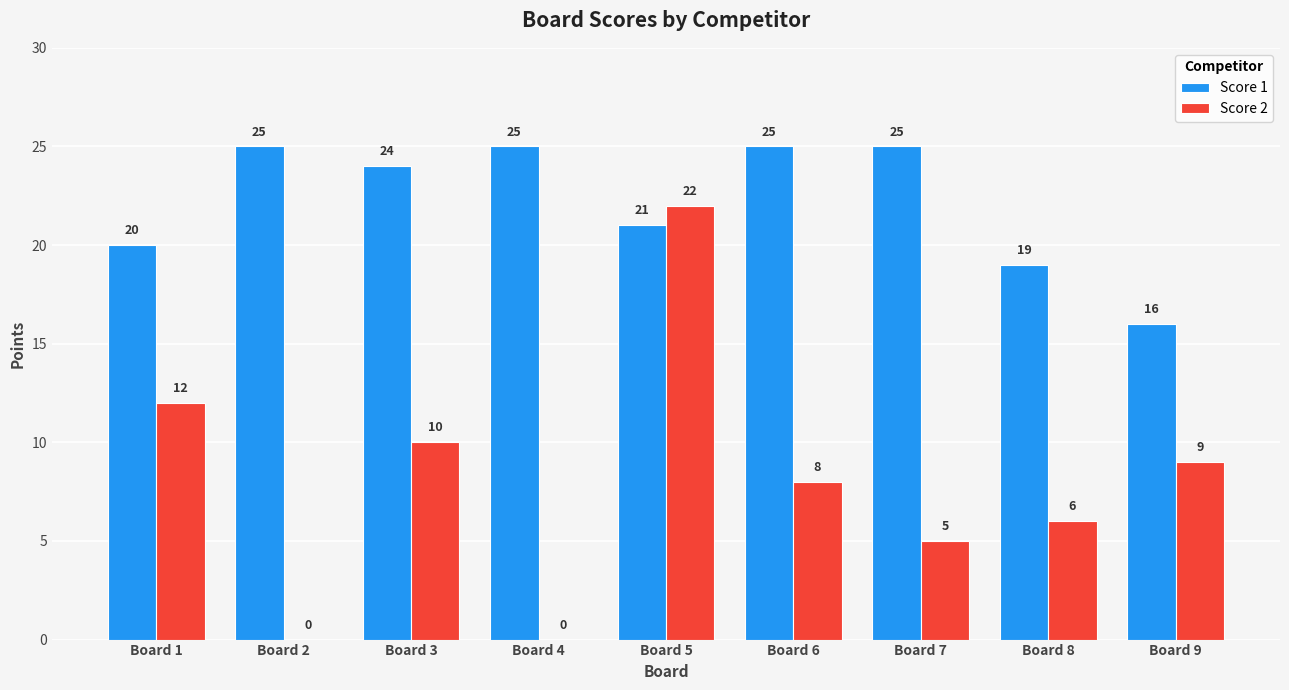

The Score 2 series shows 0 at Board 2. True or false?

True